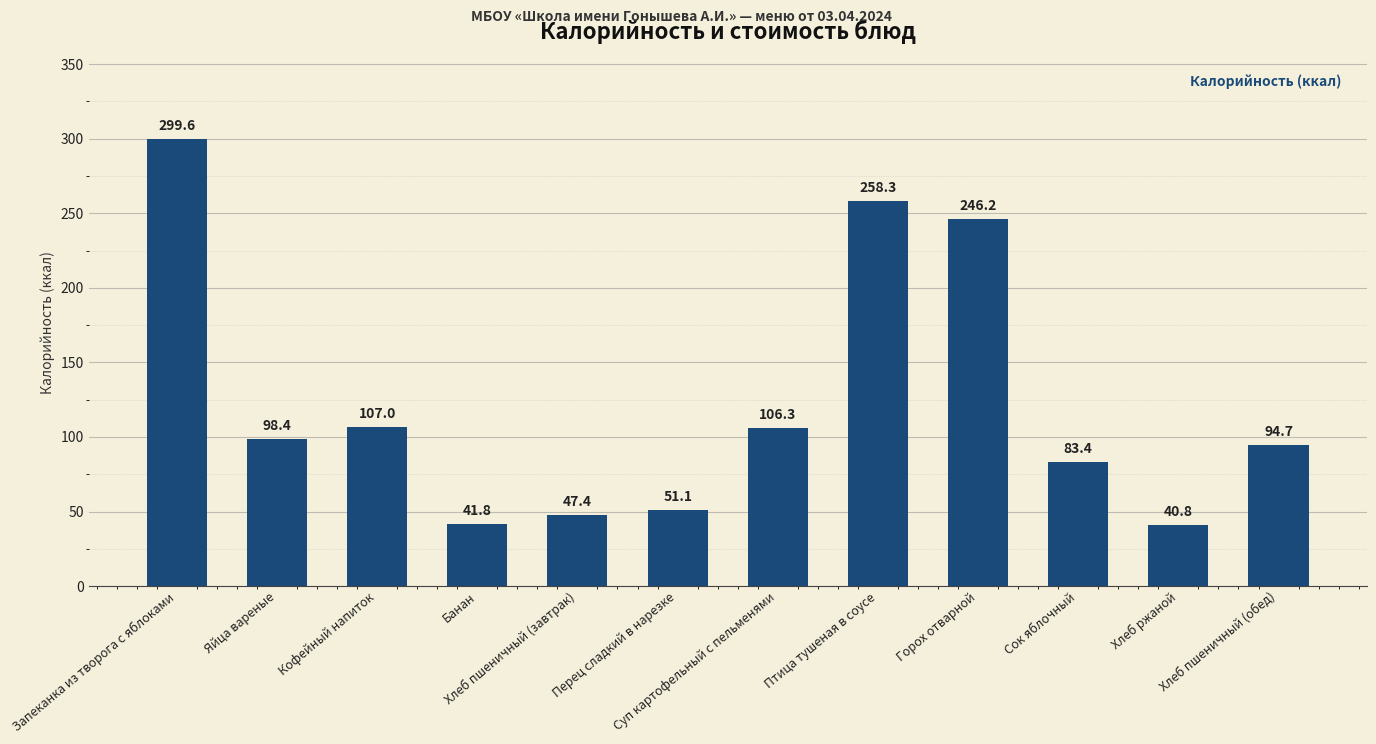

Where is the data nearest to the value 170?

Кофейный напиток